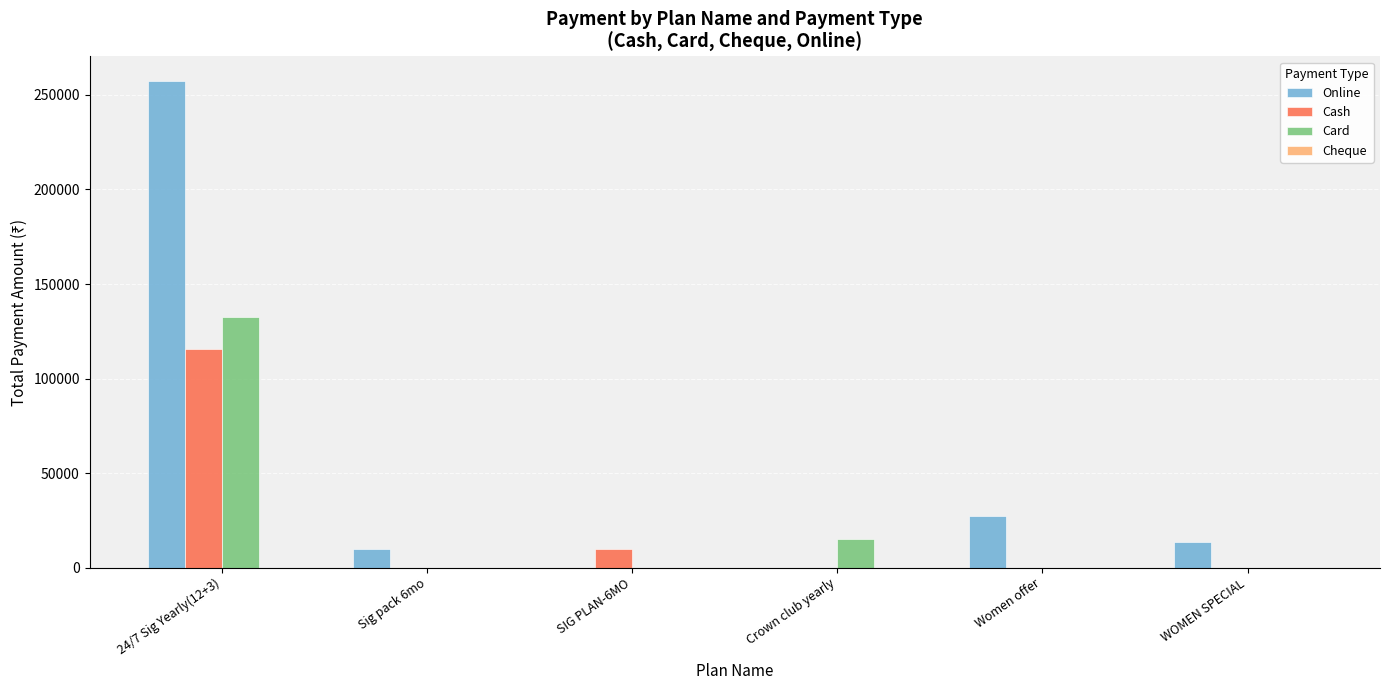

At which label is Card closest to 66250?

Crown club yearly